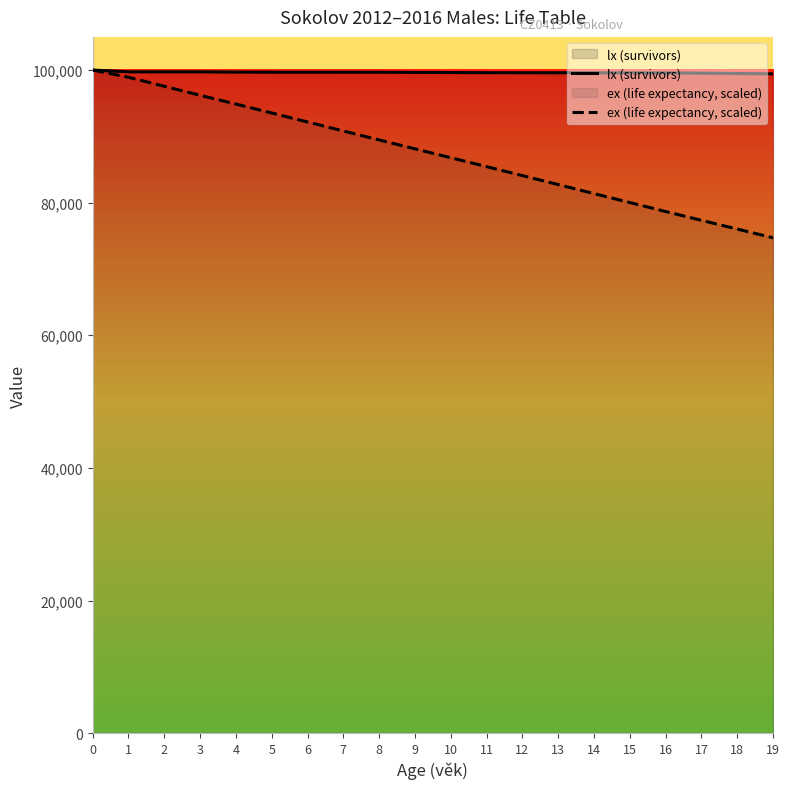

What is the sum of the lx (survivors) values at 12 and 1?

199325.6